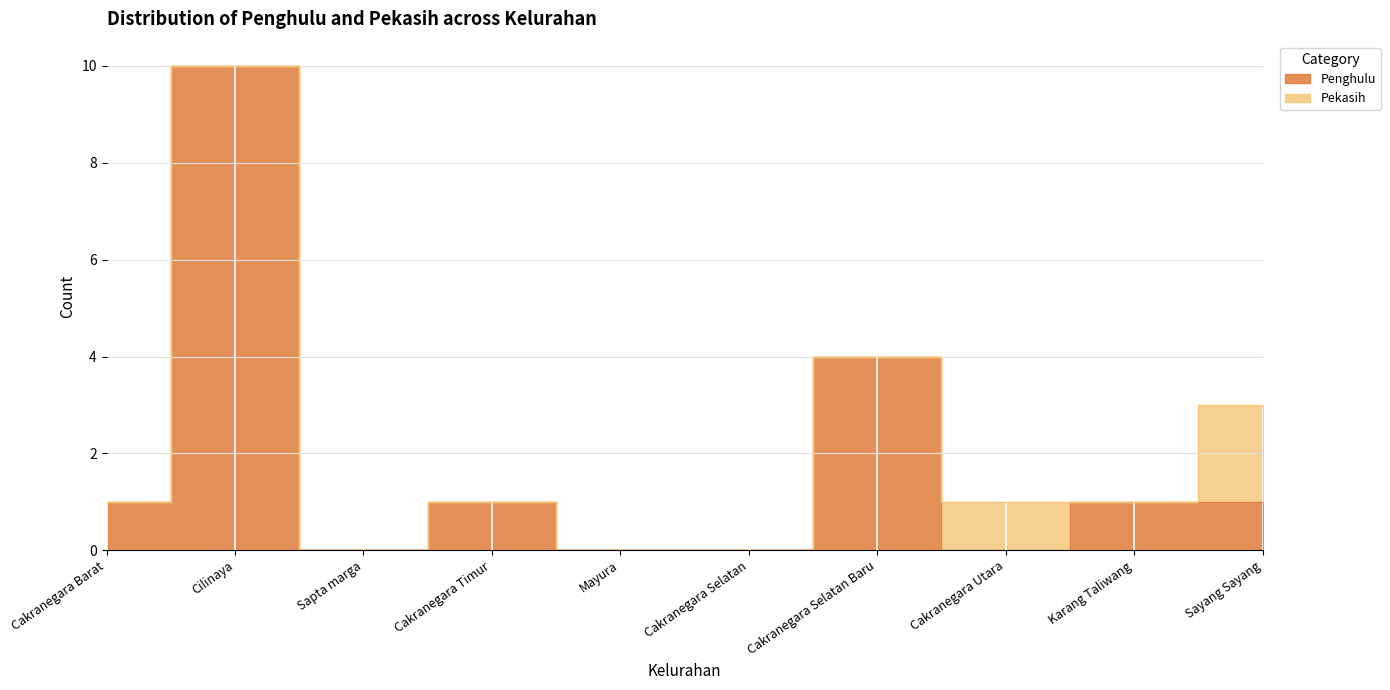

Between Cilinaya and Karang Taliwang, which is larger?

Cilinaya